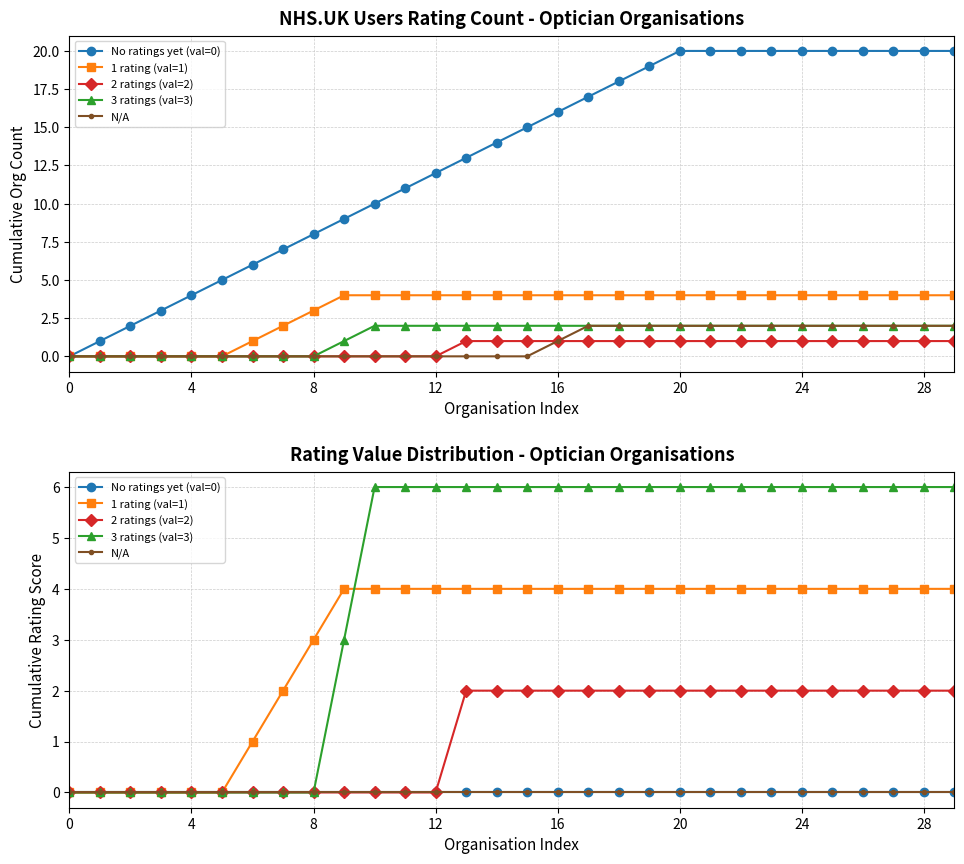

True or false: N/A has more than 0 interior local peaks.

False